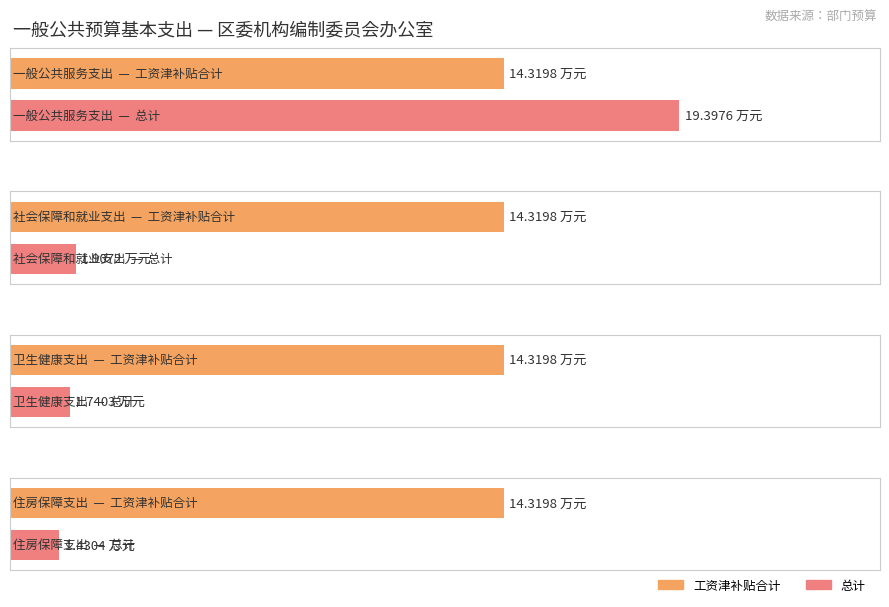

What are all the series names shown in the legend?

工资津补贴合计, 总计